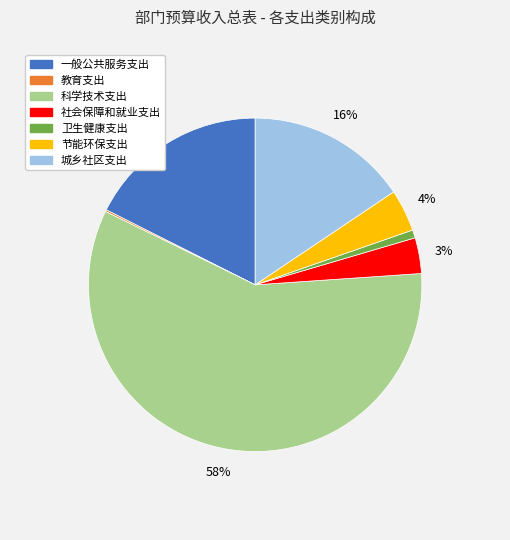

Which slice is the largest?

科学技术支出